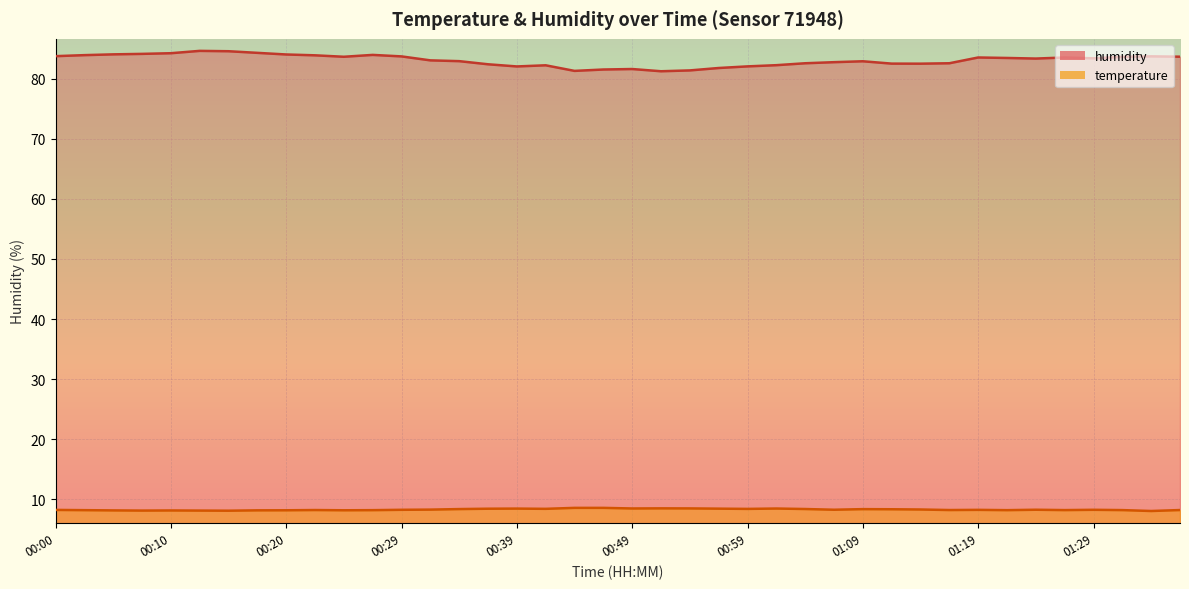

At which category is the sum across all series the highest?

00:12